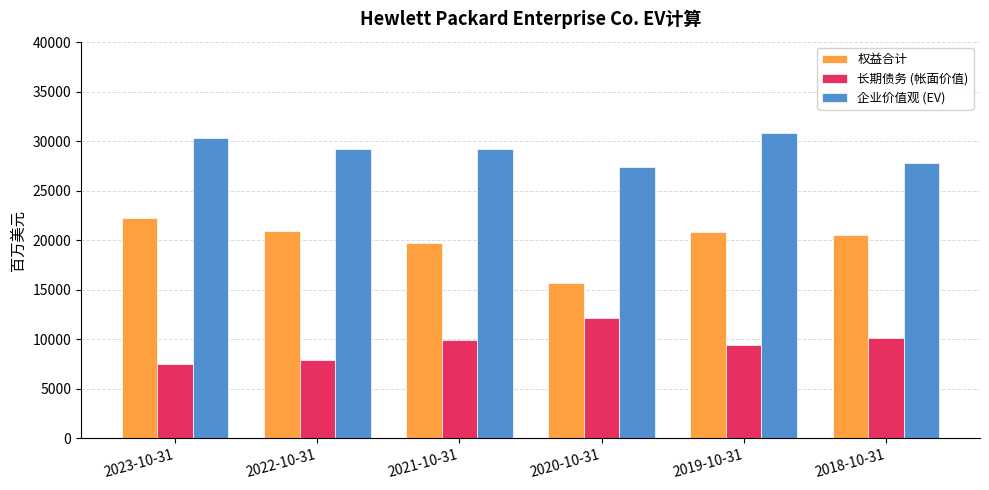

The value of 权益合计 at 2018-10-31 is 20512. True or false?

True